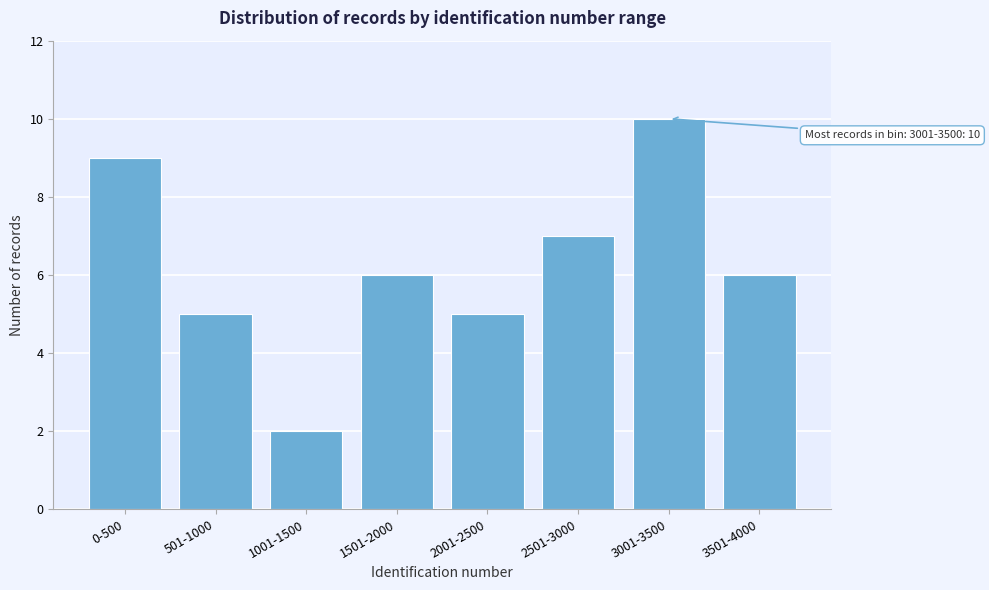

Reading right to left, transcribe all the data shown in this chart.

6	10	7	5	6	2	5	9